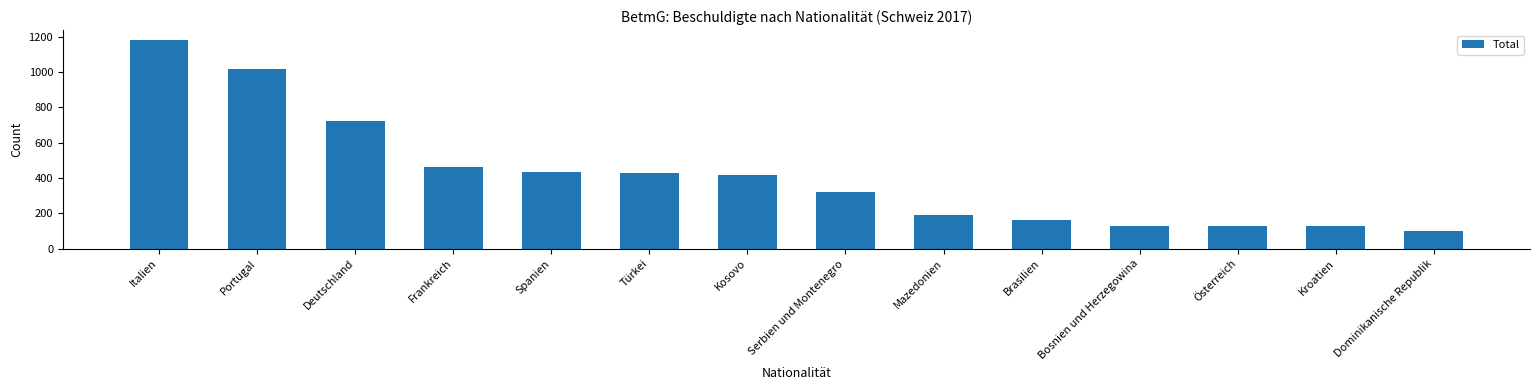

Count the number of categories in the chart.

14